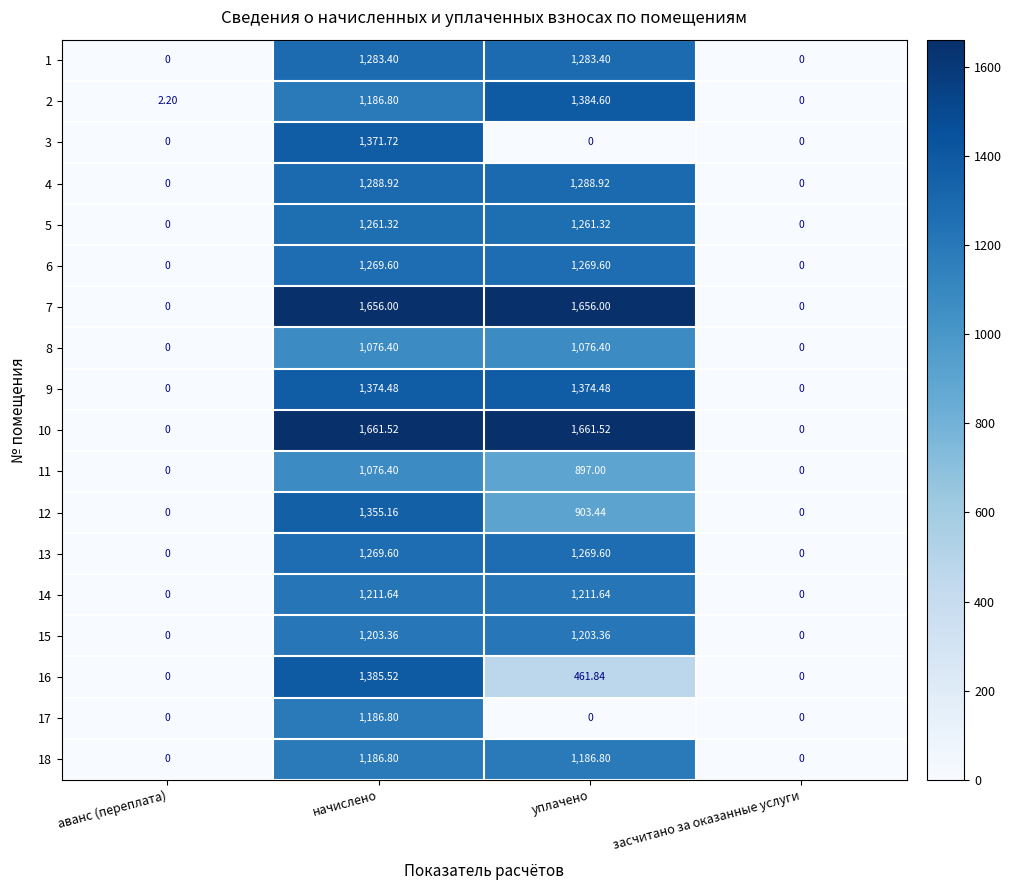

At which label does 11 first exceed 897?

начислено